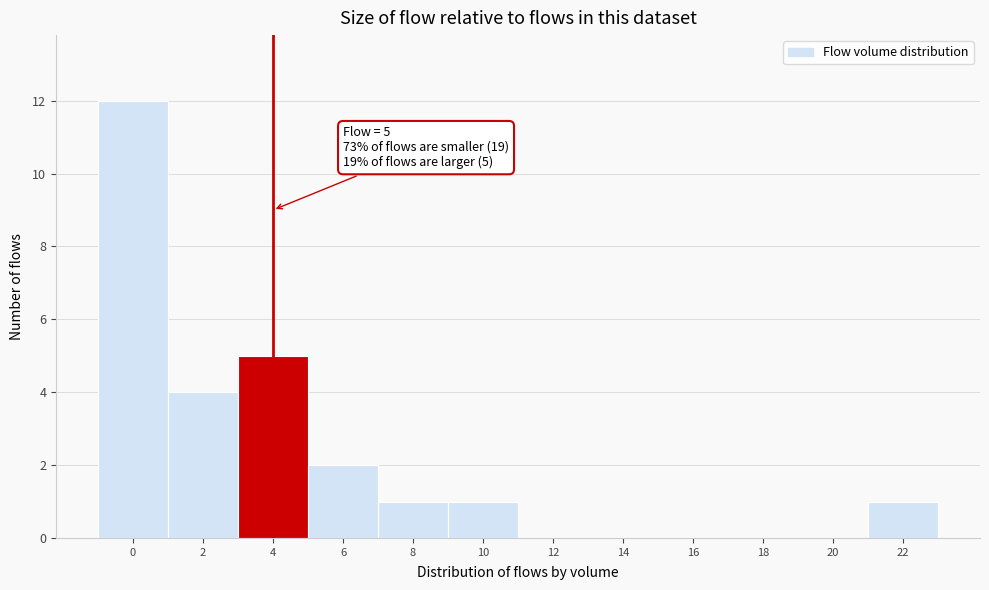

Reading left to right, transcribe all the data shown in this chart.

0=12	2=4	4=5	6=2	8=1	10=1	12=0	14=0	16=0	18=0	20=0	22=1